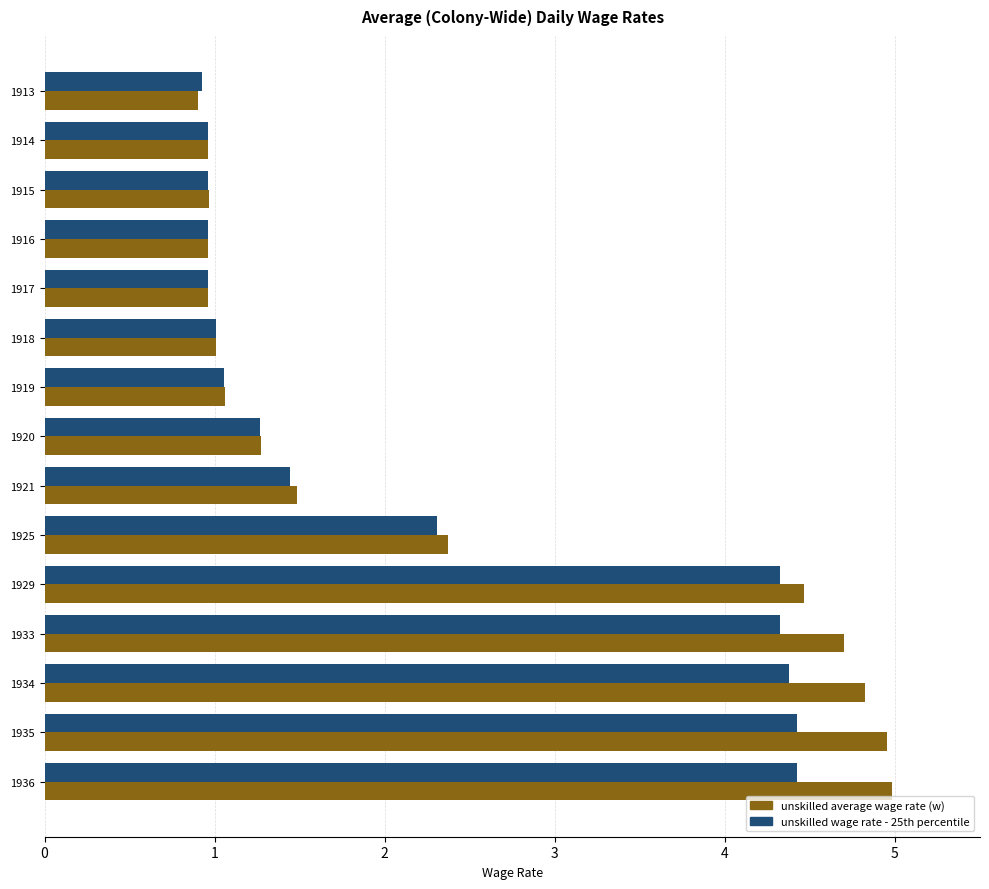

What is the difference between the second highest and minimum values in the unskilled wage rate - 25th percentile series?

3.5